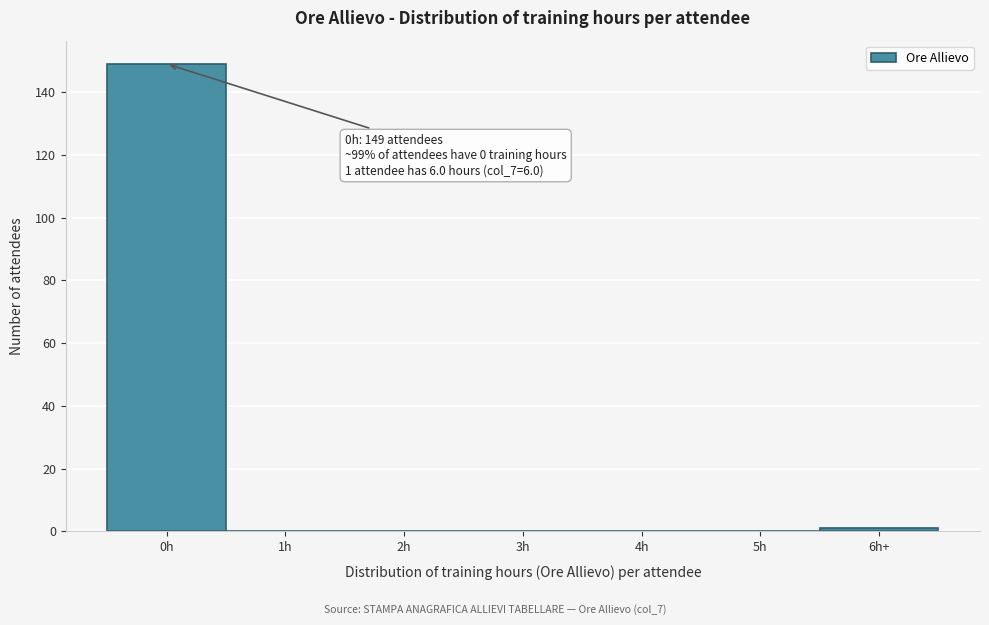

Reading right to left, list all the values displayed in this chart.

6h+=1	5h=0	4h=0	3h=0	2h=0	1h=0	0h=149